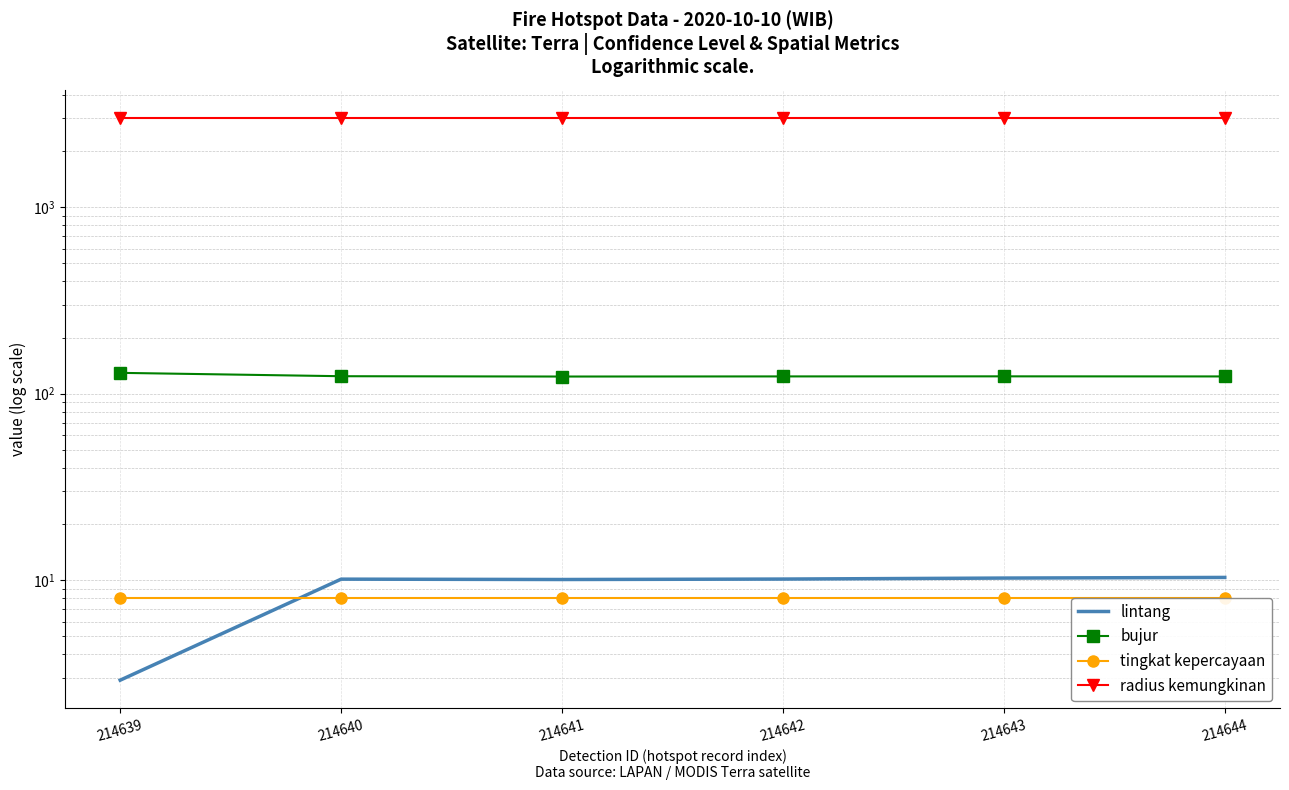

True or false: bujur has a value of 191.8 at 214642.

False